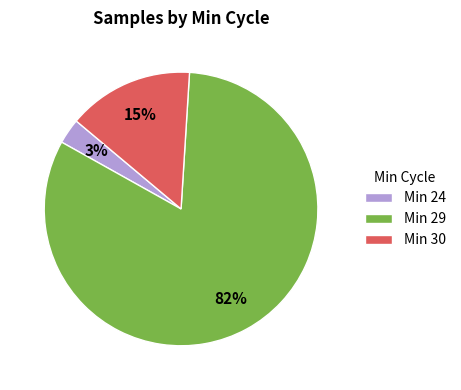

Which category has the biggest portion of the pie?

Min 29